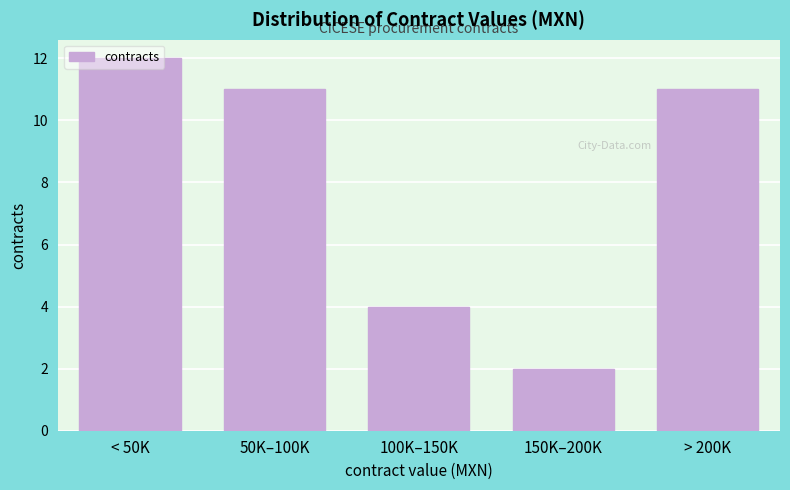

Is it true that the value at 100K–150K is 4?

True